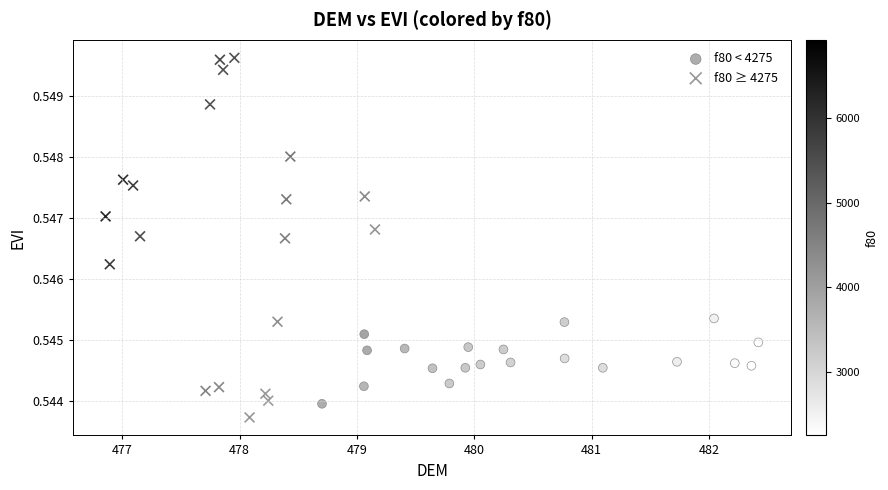

Which series reaches the minimum Y coordinate?

f80 ≥ 4275